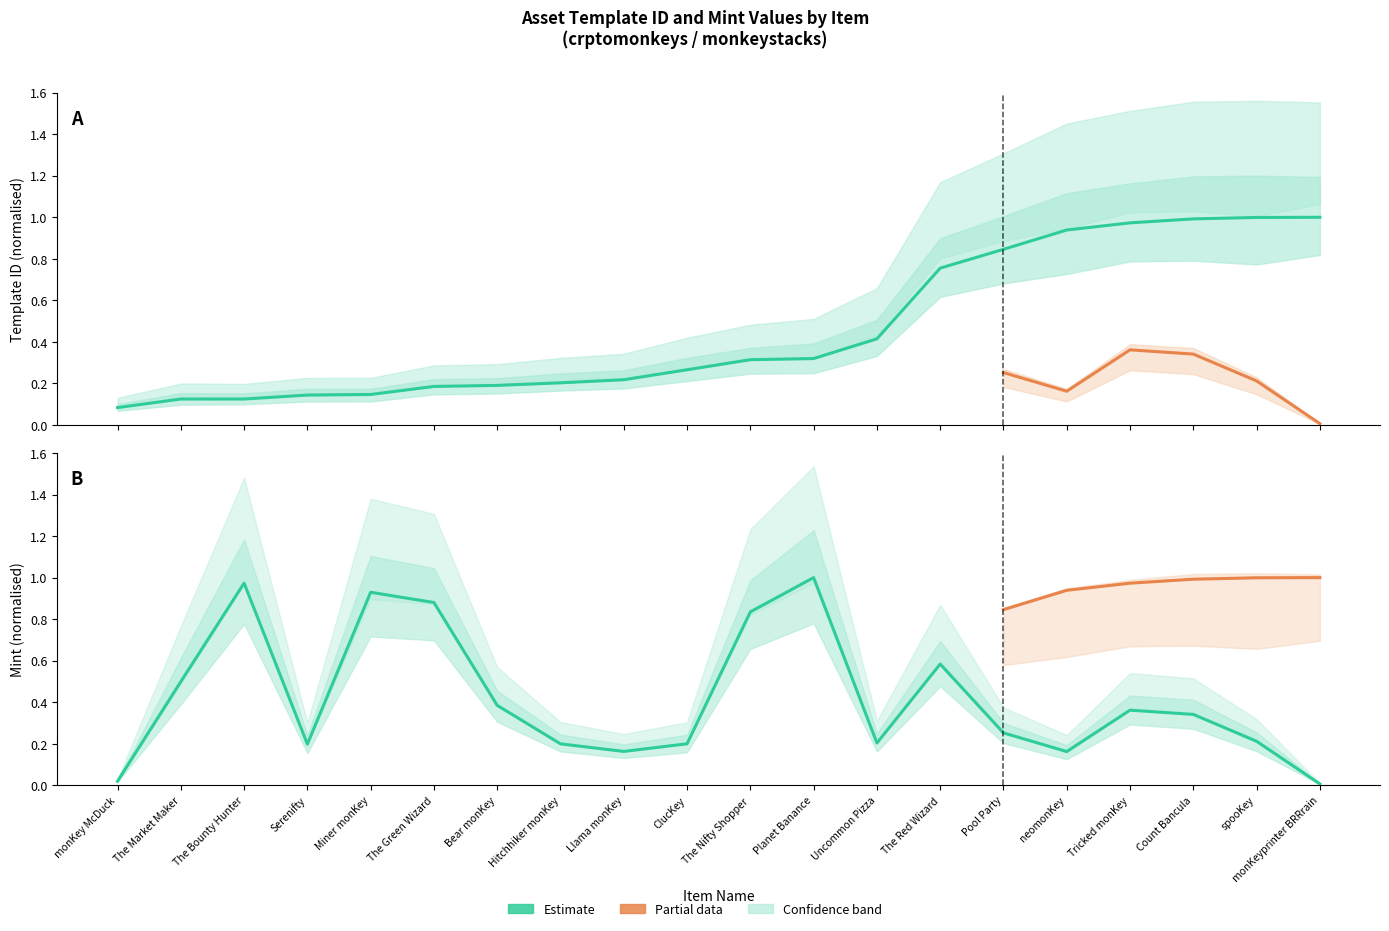

Which series ends up on top after the final intersection of template_id and mint?

template_id